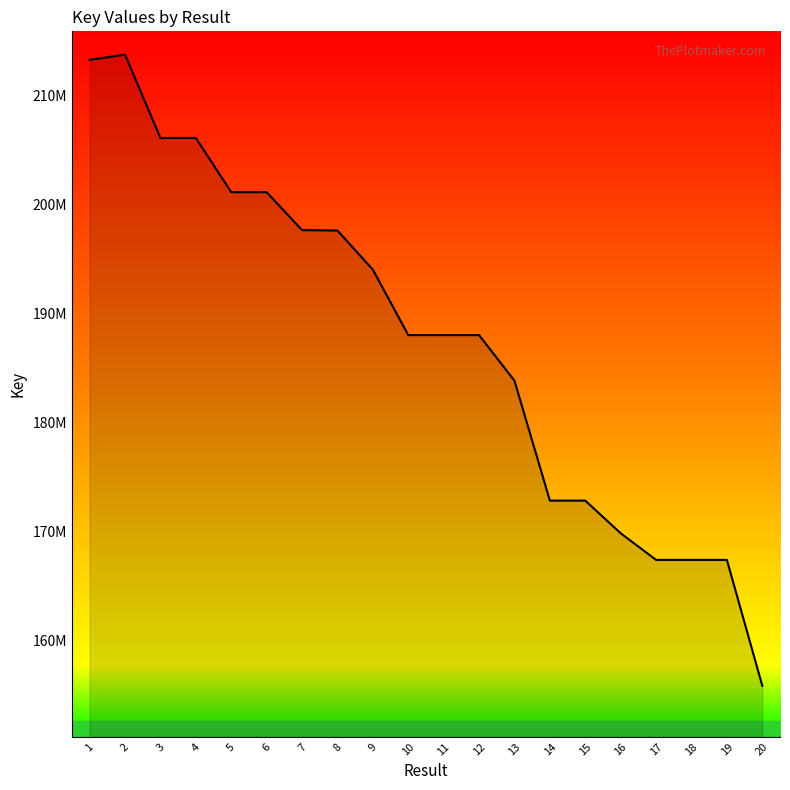

Does the chart have visible grid lines?

No